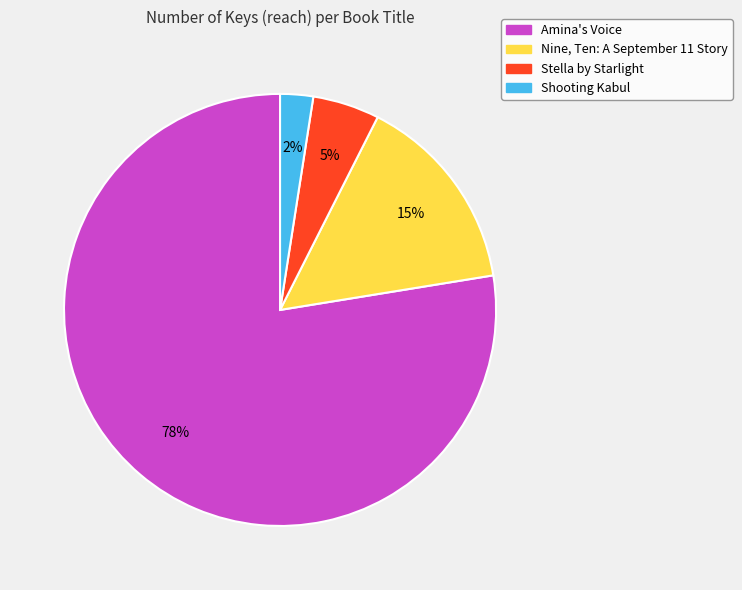

What percentage is the Stella by Starlight slice, to the nearest percent?

5%